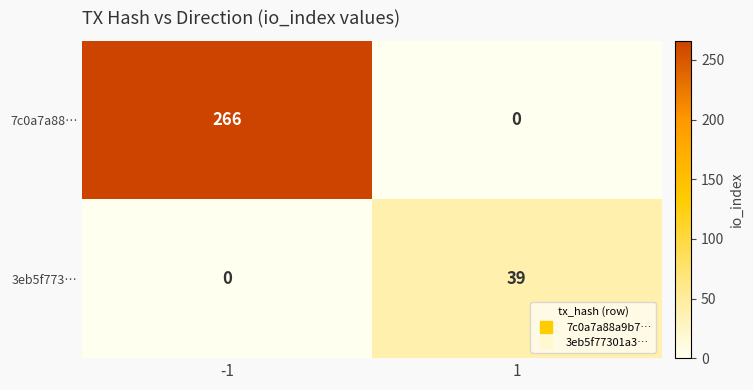

Reading right to left, list all the values displayed in this chart.

7c0a7a88…: 1=0	-1=266
3eb5f773…: 1=39	-1=0